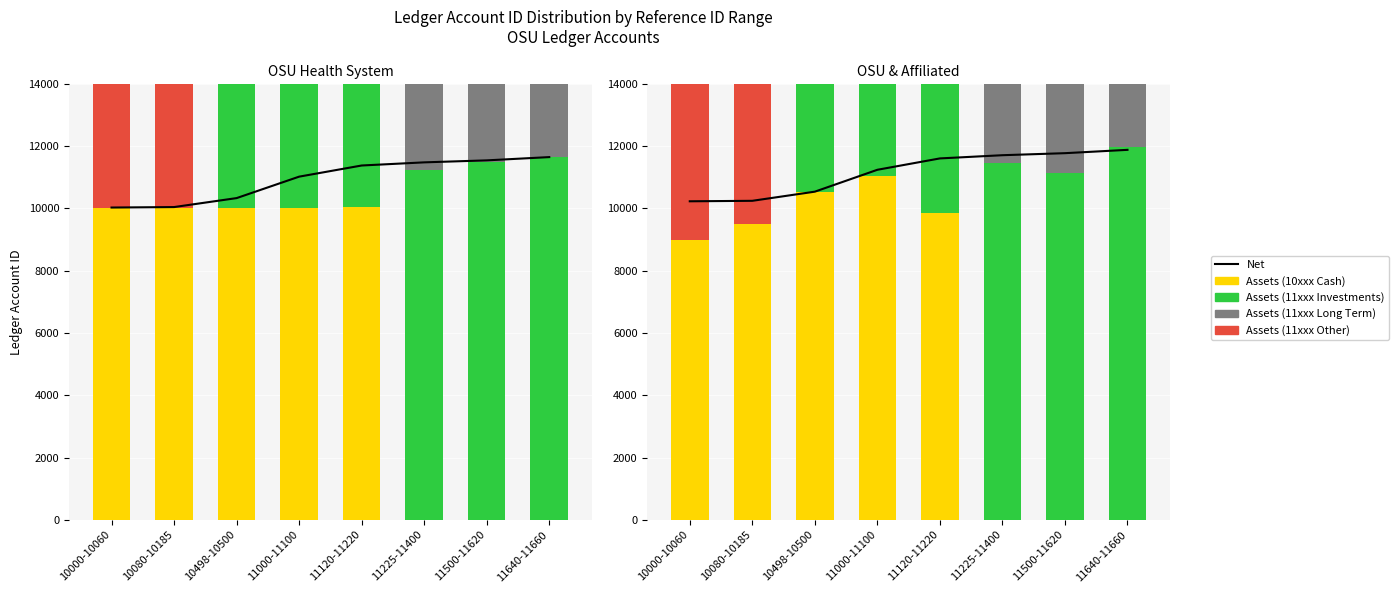

How many series are shown in this chart?

5